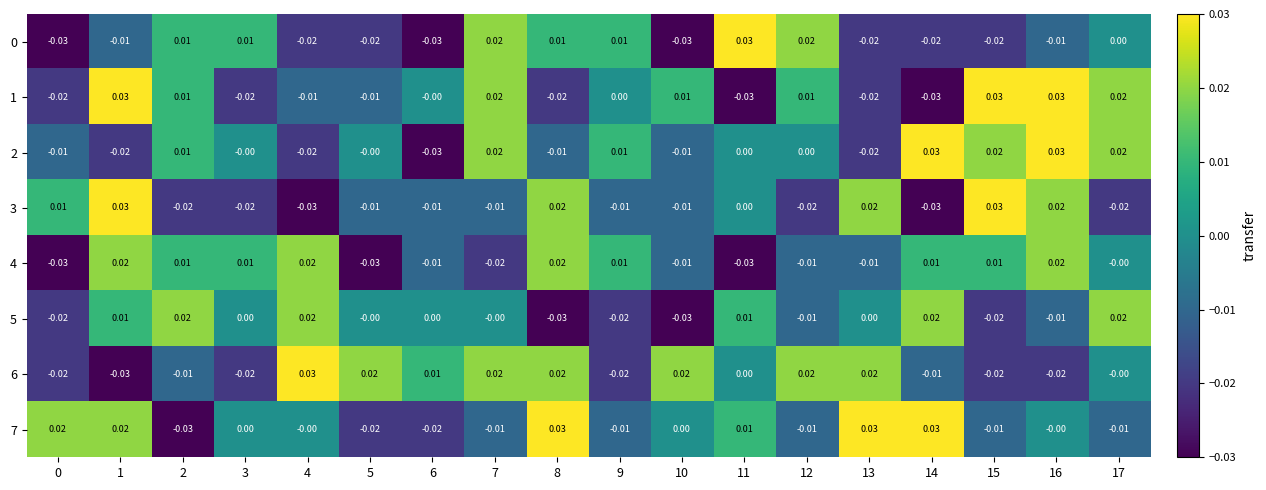

Is the value of 1 at 8 greater than the value of 5 at 14?

No